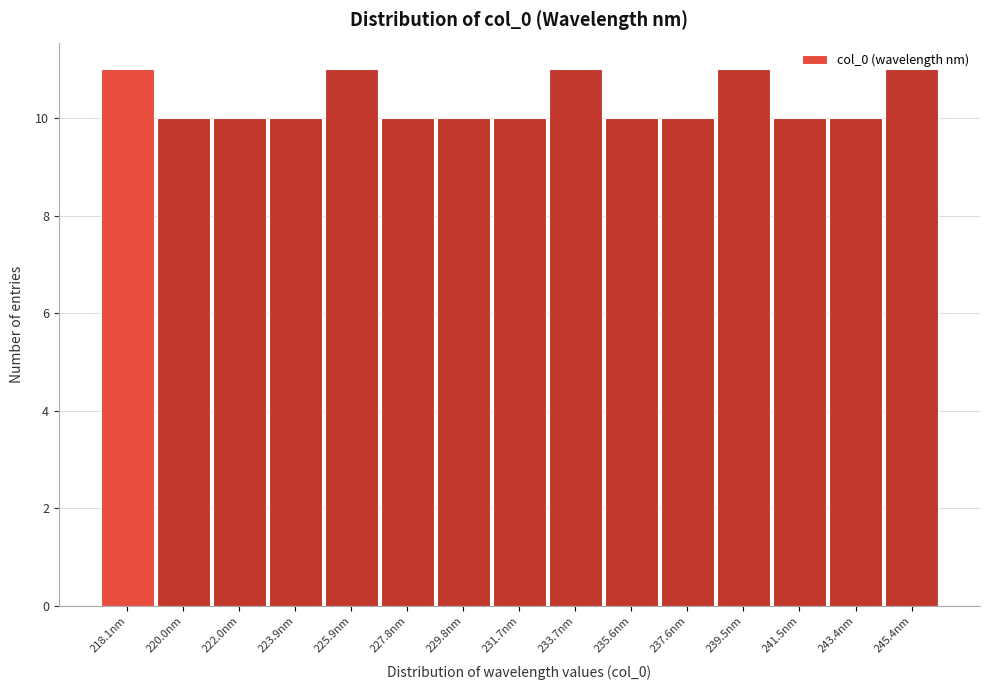

What is the change in value from 231.7nm to 239.5nm?

+1